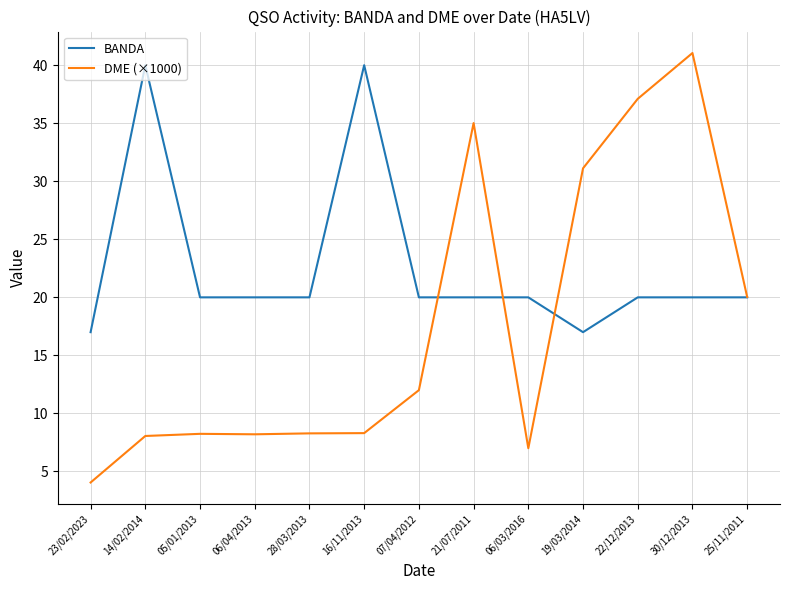

What is the difference between the highest and lowest values at 06/03/2016?

13.0